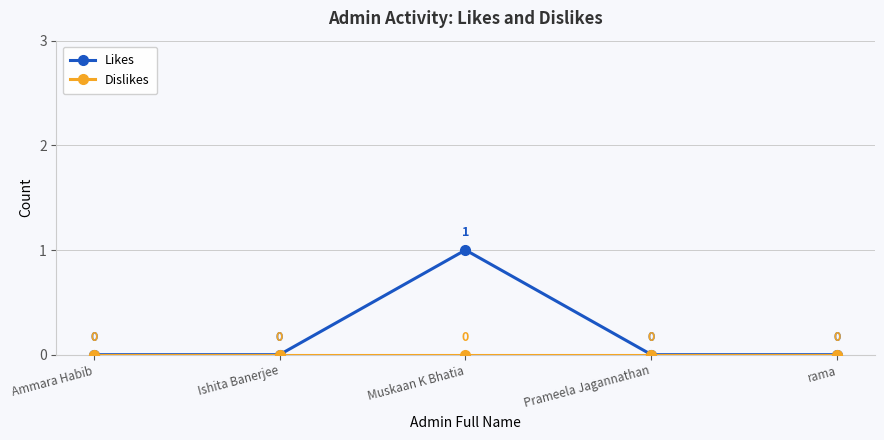

What position from the right is Ammara Habib?

5